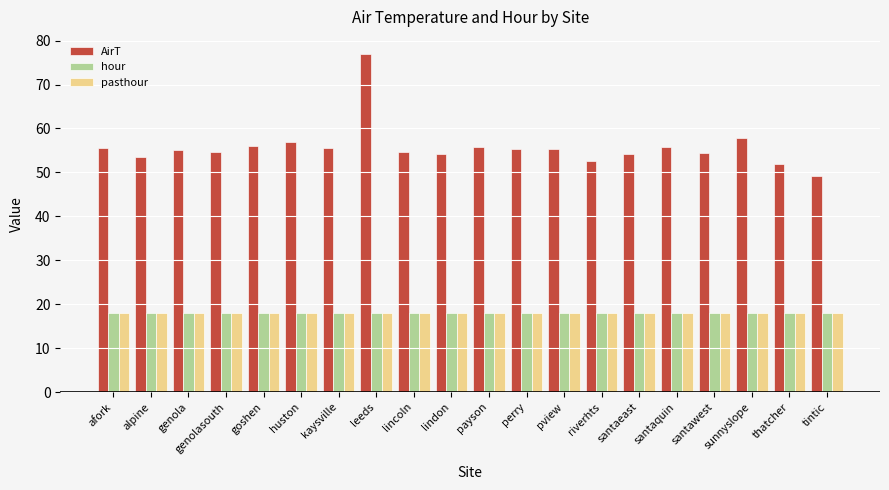

What is the minimum value shown in the chart?

18.0